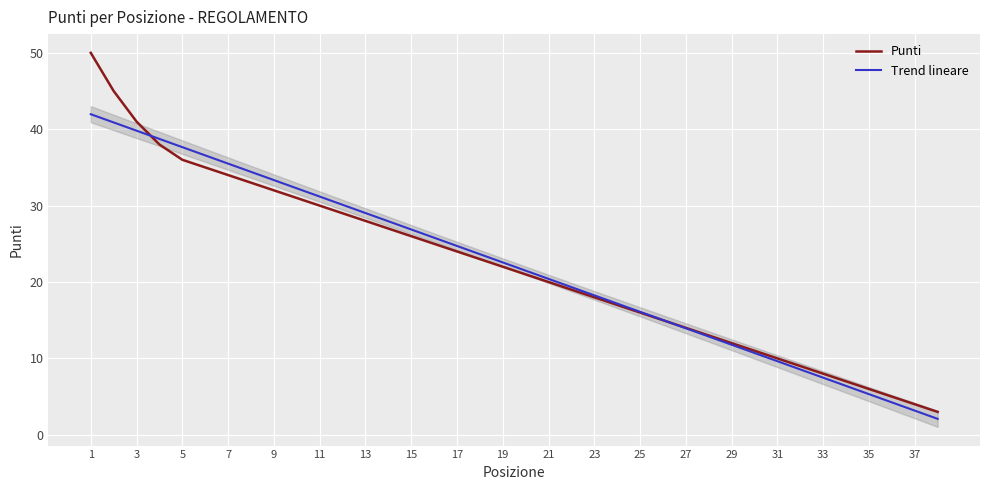

What is the sum of the values at 24 and 21?

37